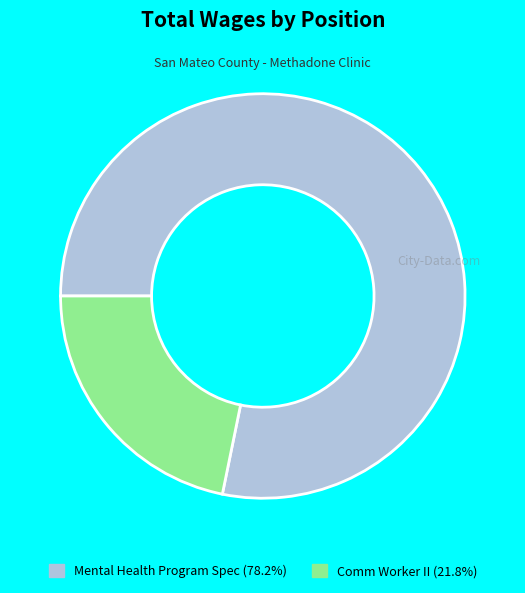

Does any single category account for the majority?

Yes